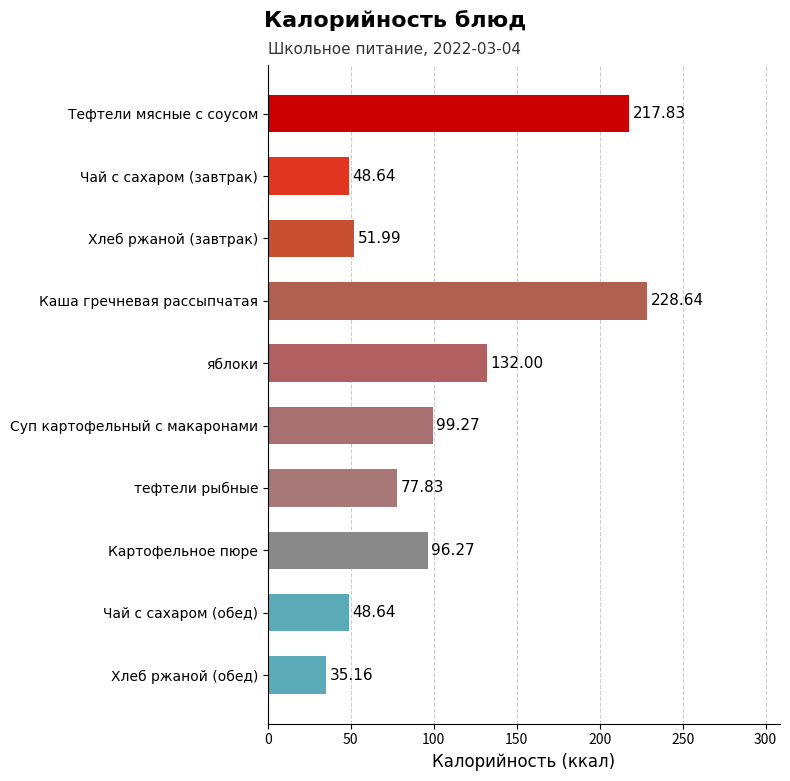

Which category has the lowest value across all series?

Хлеб ржаной (обед)